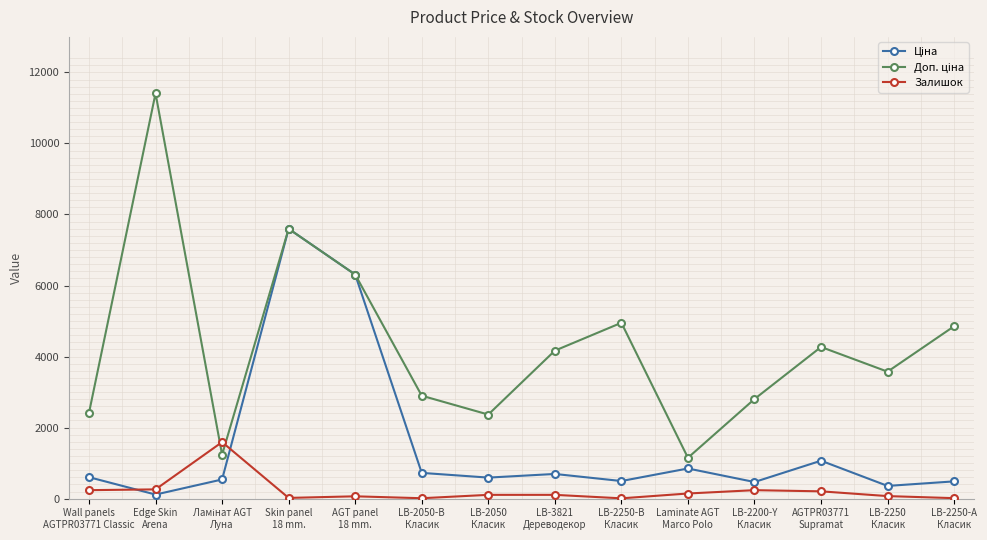

What is the highest value of the Залишок series?

1591.0